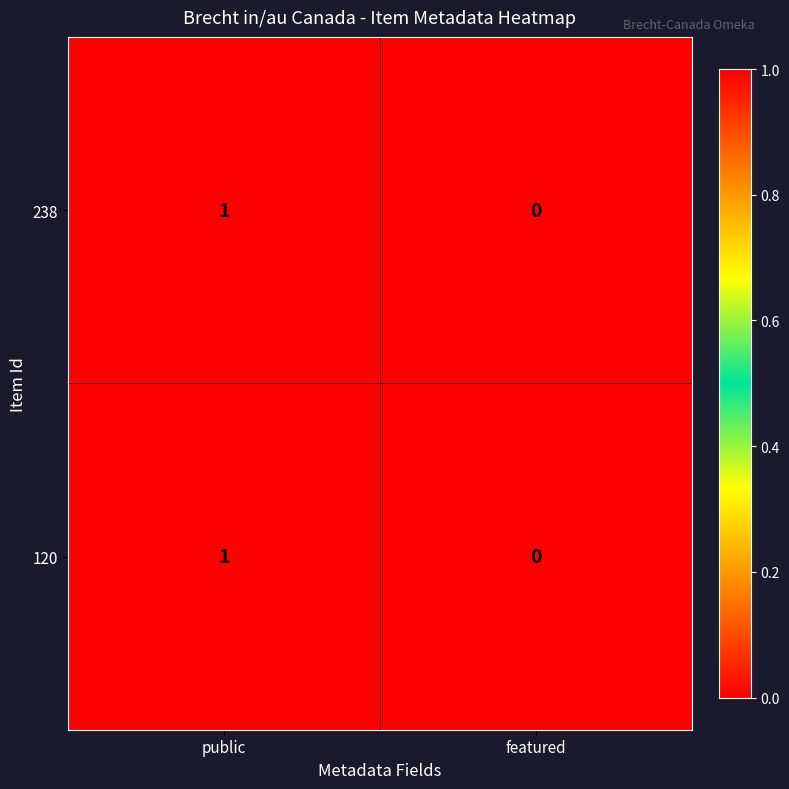

Is the value of 238 at featured greater than the value of 120 at public?

No